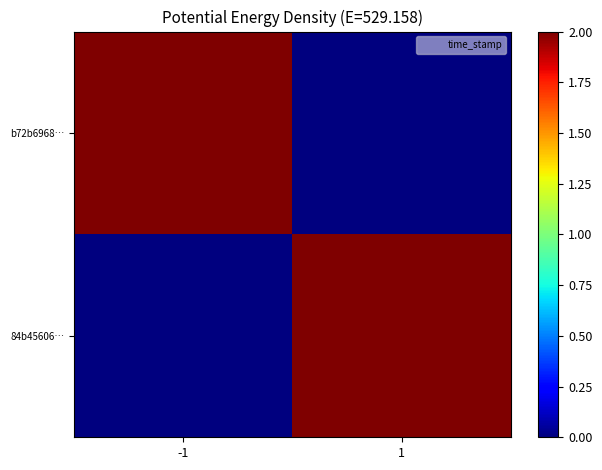

Rank the series by their maximum value, from lowest to highest.

84b45606…, b72b6968…